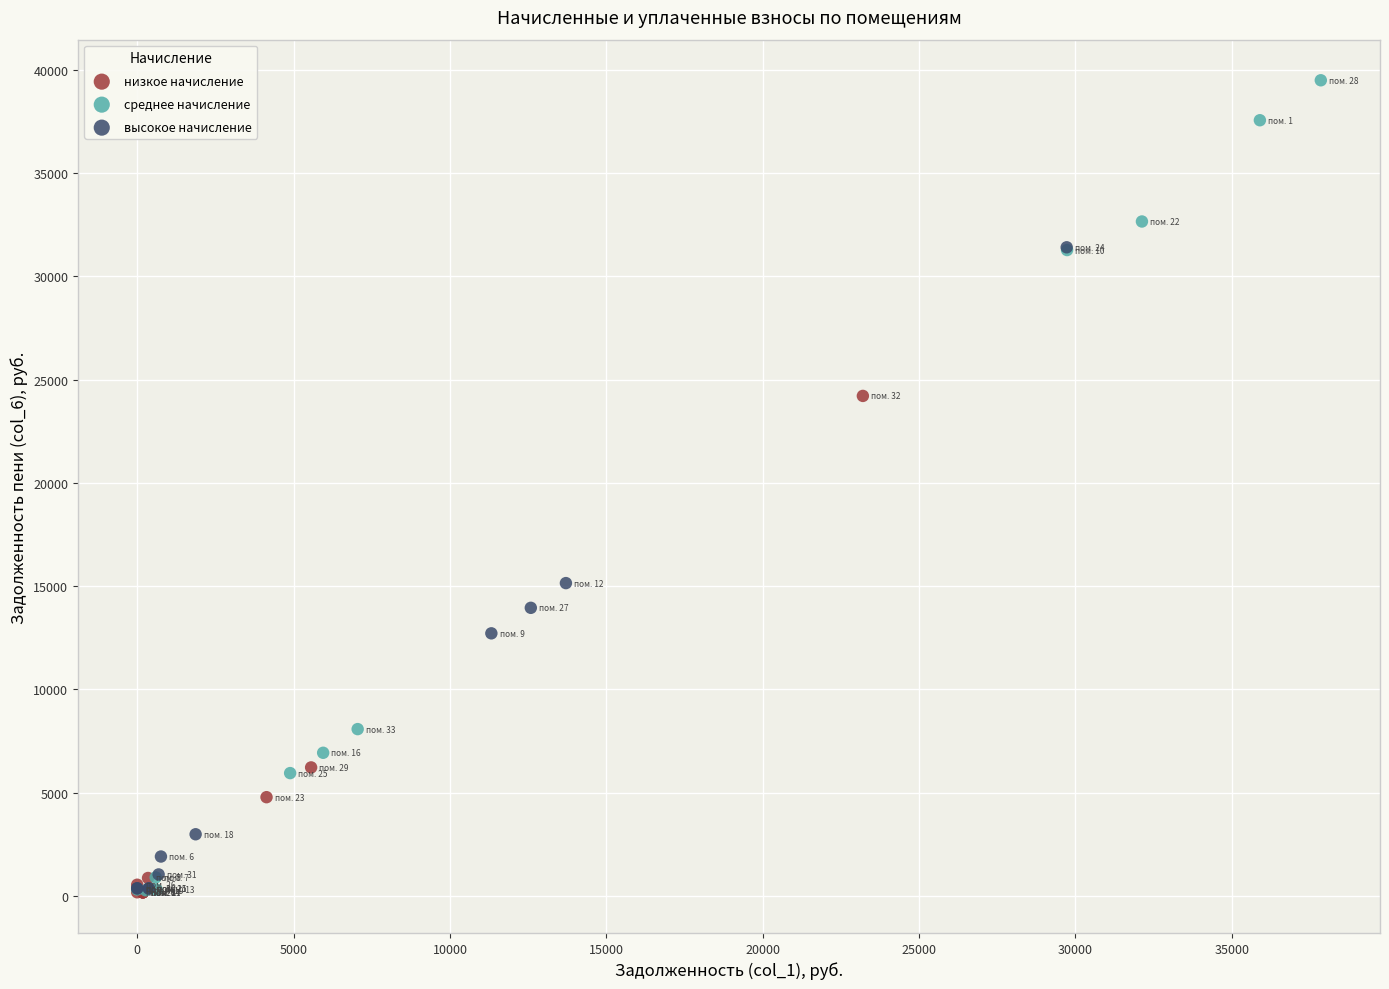

Which series reaches the maximum Y coordinate?

среднее начисление